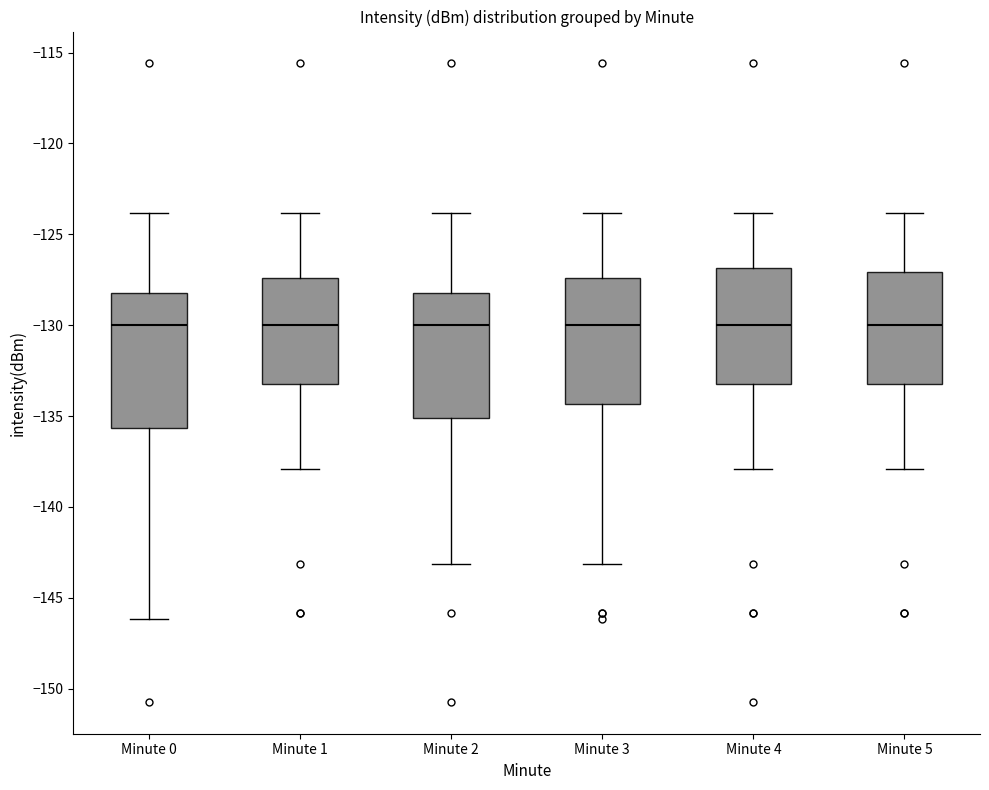

Reading left to right, read every box against the y-axis: the position of its median line, the range the box covers, and the ends of its whiskers. The values are not printed on the chart, so give them approximately, as read against the axis.

Minute 0: median -130.0, box -135.5 to -128.0, whiskers -146.0 to -124.0
Minute 1: median -130.0, box -133.0 to -127.5, whiskers -138.0 to -124.0
Minute 2: median -130.0, box -135.0 to -128.0, whiskers -143.0 to -124.0
Minute 3: median -130.0, box -134.5 to -127.5, whiskers -143.0 to -124.0
Minute 4: median -130.0, box -133.0 to -127.0, whiskers -138.0 to -124.0
Minute 5: median -130.0, box -133.0 to -127.0, whiskers -138.0 to -124.0